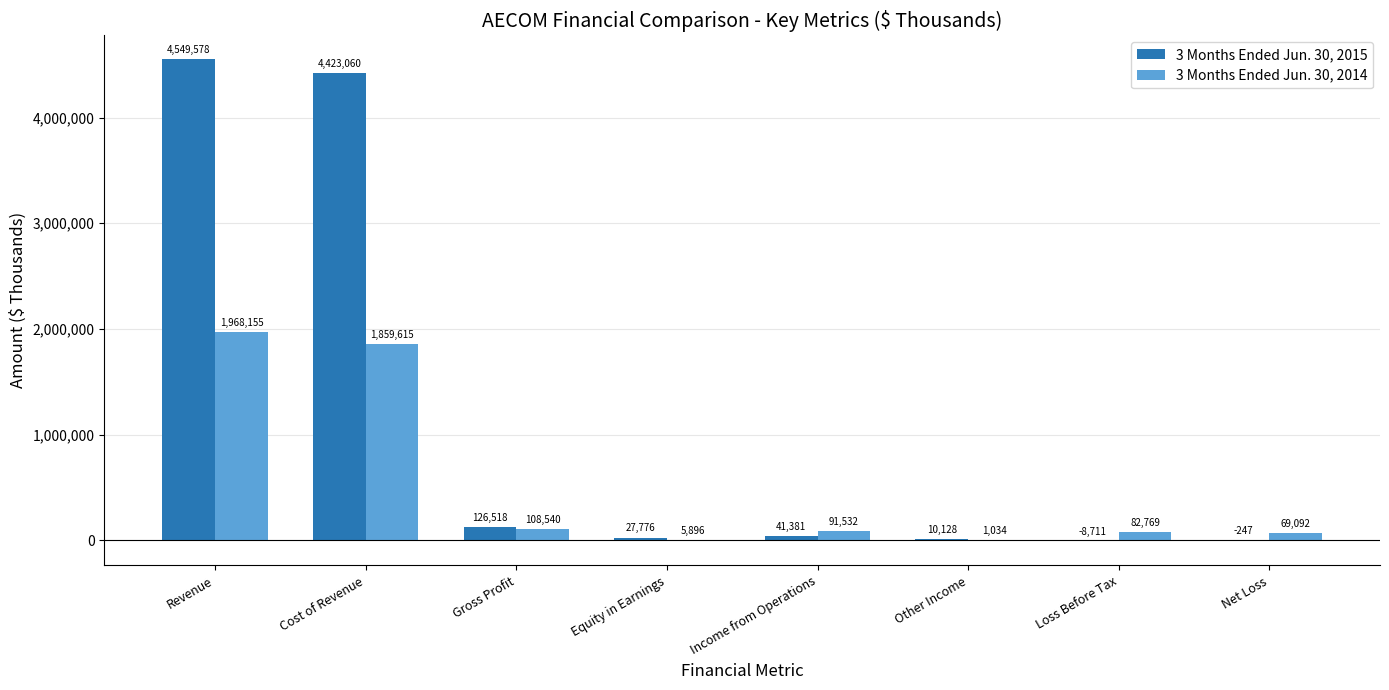

Does the chart contain stacked bars?

No